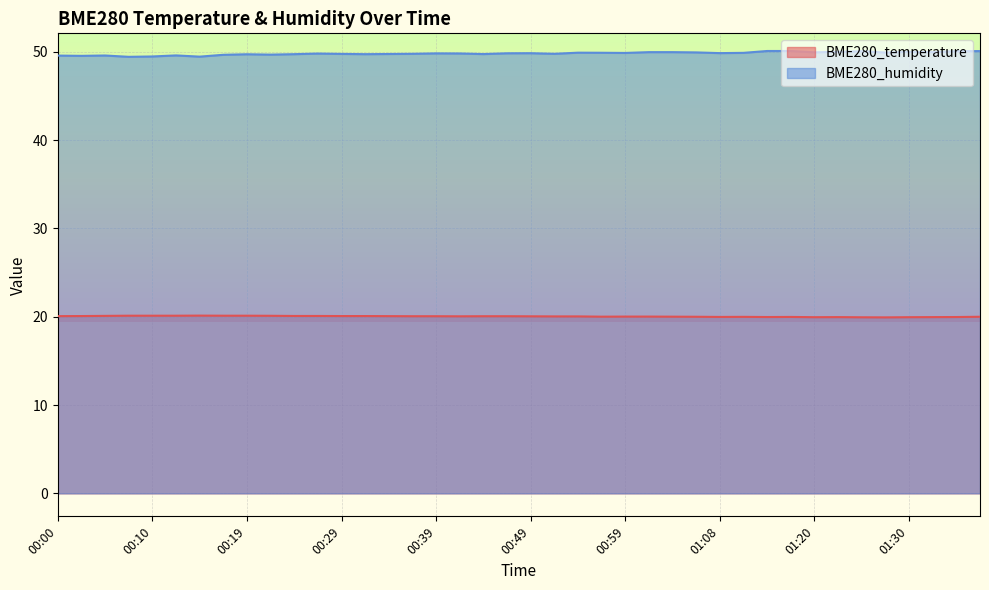

Is the value of BME280_temperature at 00:51 greater than the value of BME280_humidity at 00:59?

No